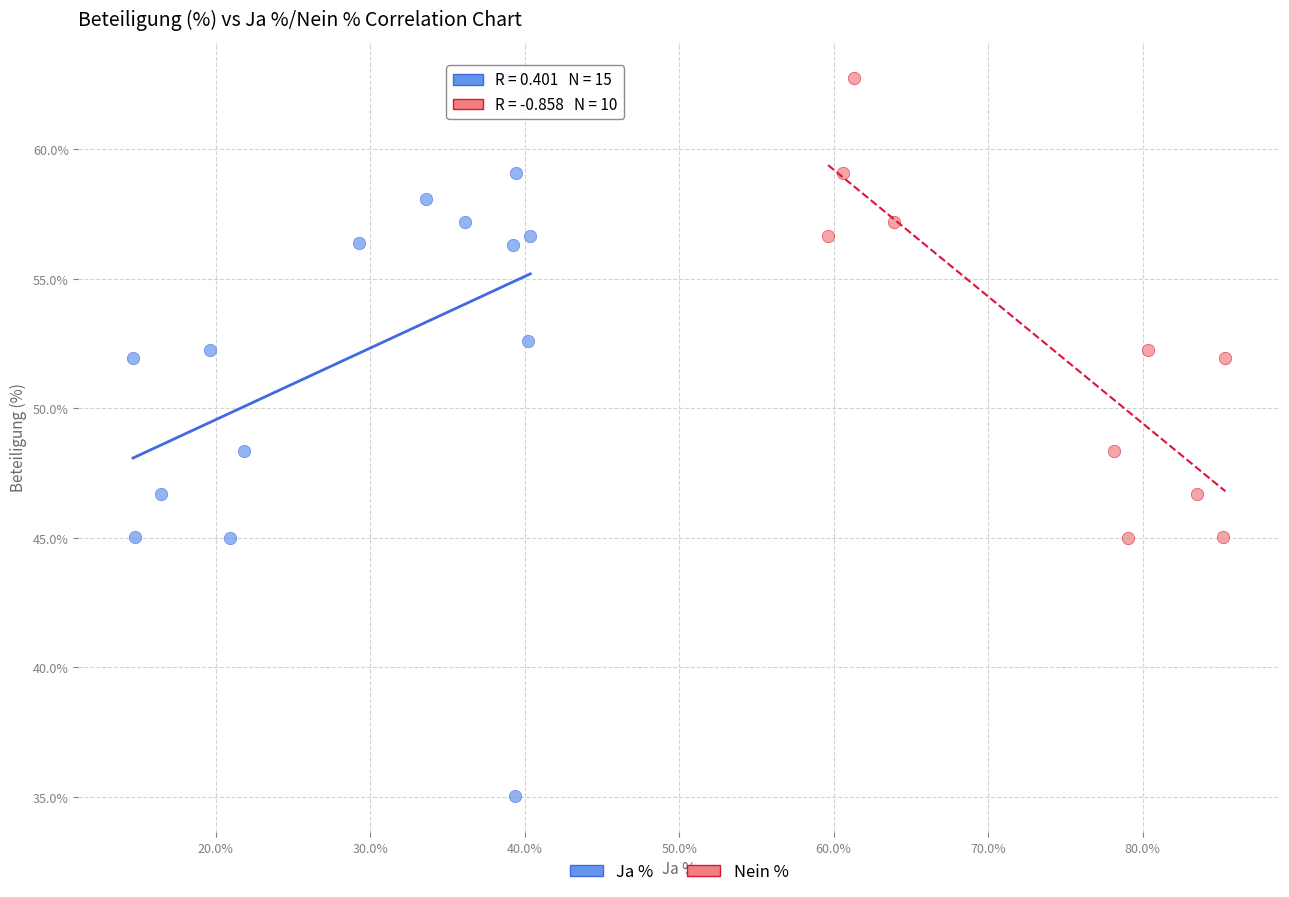

Which series reaches the minimum Y coordinate?

Ja %